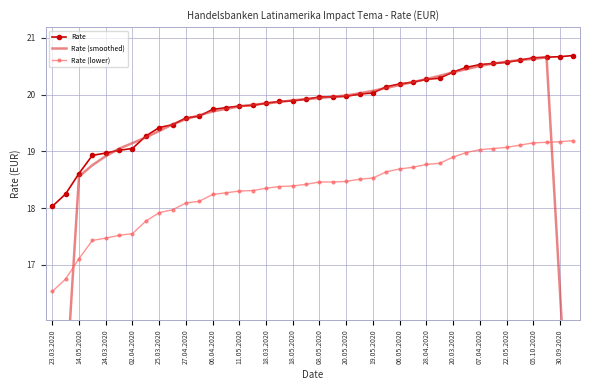

Reading left to right, extract all data points from this chart.

Rate: 18.0	18.2	18.6	18.9	19.0	19.0	19.1	19.3	19.4	19.5	19.6	19.6	19.7	19.8	19.8	19.8	19.9	19.9	19.9	19.9	20.0	20.0	20.0	20.0	20.0	20.1	20.2	20.2	20.3	20.3	20.4	20.5	20.5	20.6	20.6	20.6	20.6	20.7	20.7	20.7
Rate (smoothed): 11.0	14.8	18.6	18.8	18.9	19.0	19.1	19.2	19.4	19.5	19.6	19.6	19.7	19.7	19.8	19.8	19.8	19.9	19.9	19.9	19.9	20.0	20.0	20.0	20.1	20.1	20.2	20.2	20.3	20.3	20.4	20.4	20.5	20.5	20.6	20.6	20.6	20.7	16.5	12.4
Rate (lower): 16.5	16.8	17.1	17.4	17.5	17.5	17.6	17.8	17.9	18.0	18.1	18.1	18.2	18.3	18.3	18.3	18.4	18.4	18.4	18.4	18.5	18.5	18.5	18.5	18.5	18.6	18.7	18.7	18.8	18.8	18.9	19.0	19.0	19.1	19.1	19.1	19.1	19.2	19.2	19.2